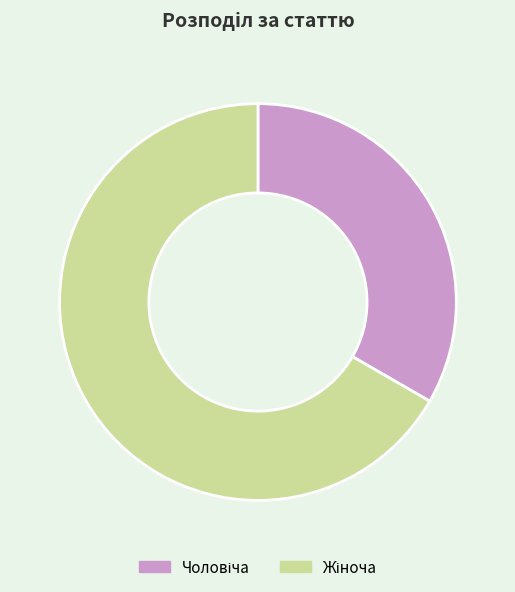

Is there any slice that represents more than half of the pie?

Yes